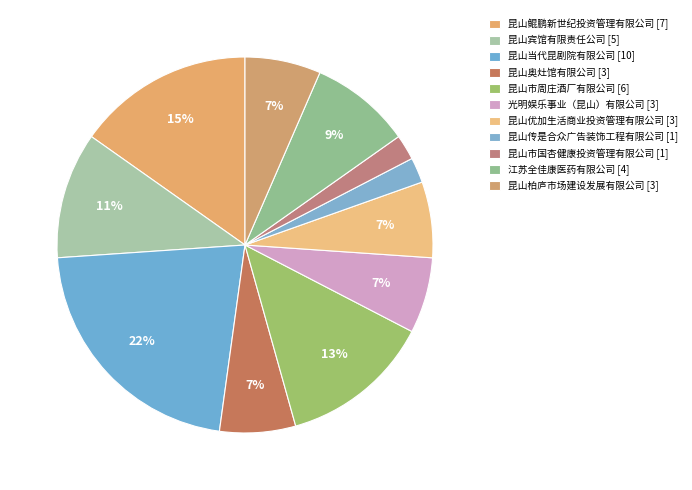

To the nearest percent, what percentage of the pie is 昆山宾馆有限责任公司?

11%